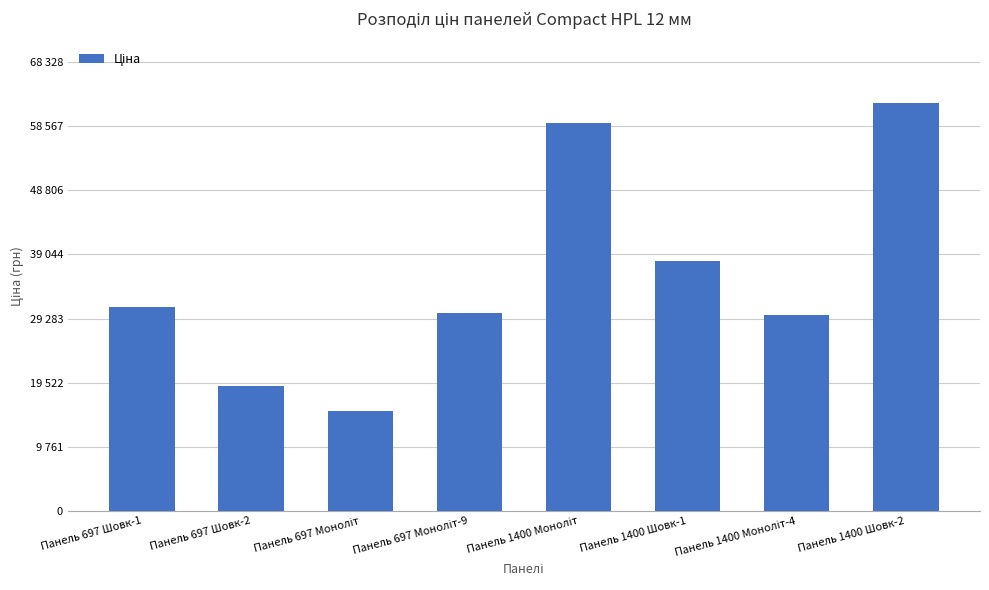

List the labels in order of value, smallest first.

Панель 697 Моноліт, Панель 697 Шовк-2, Панель 1400 Моноліт-4, Панель 697 Моноліт-9, Панель 697 Шовк-1, Панель 1400 Шовк-1, Панель 1400 Моноліт, Панель 1400 Шовк-2